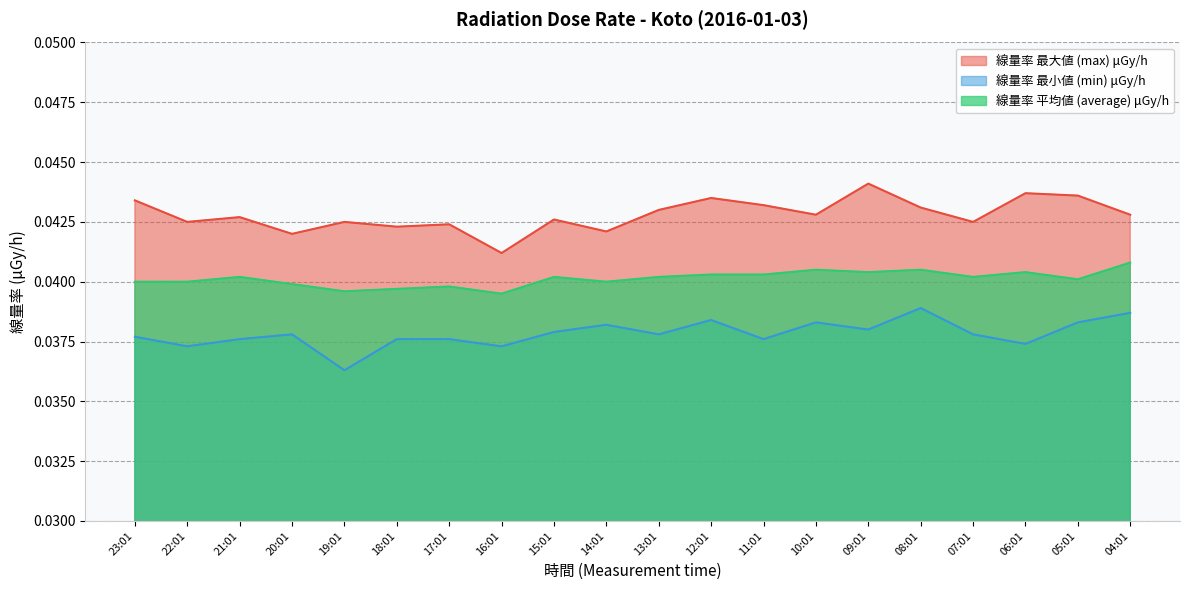

Which series has the largest total across all categories?

線量率 最大値 (max) μGy/h